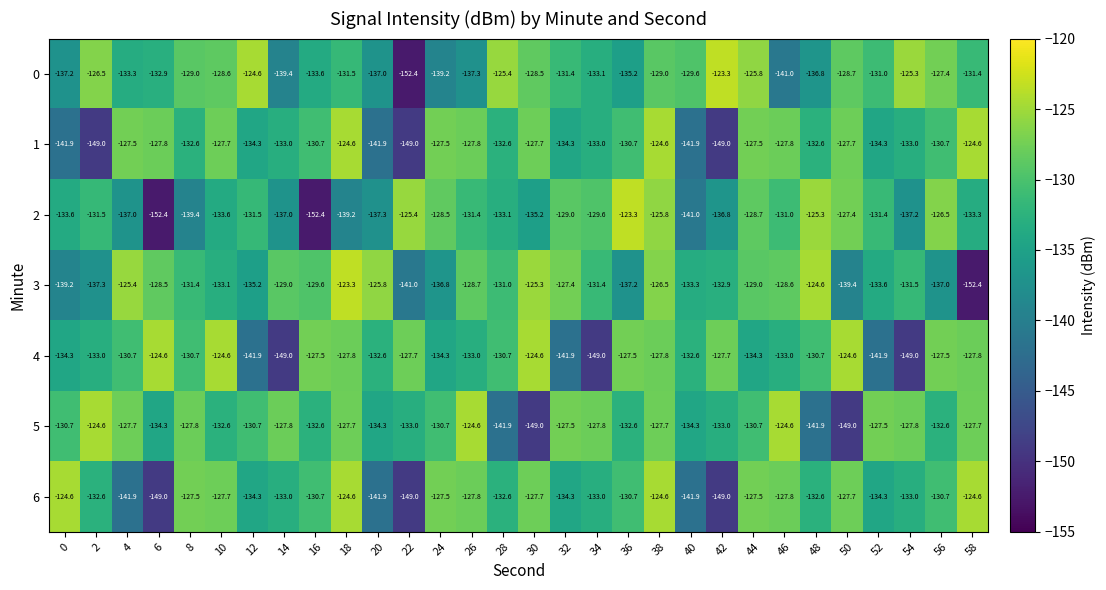

Which category has the highest value in the 0 series?

42